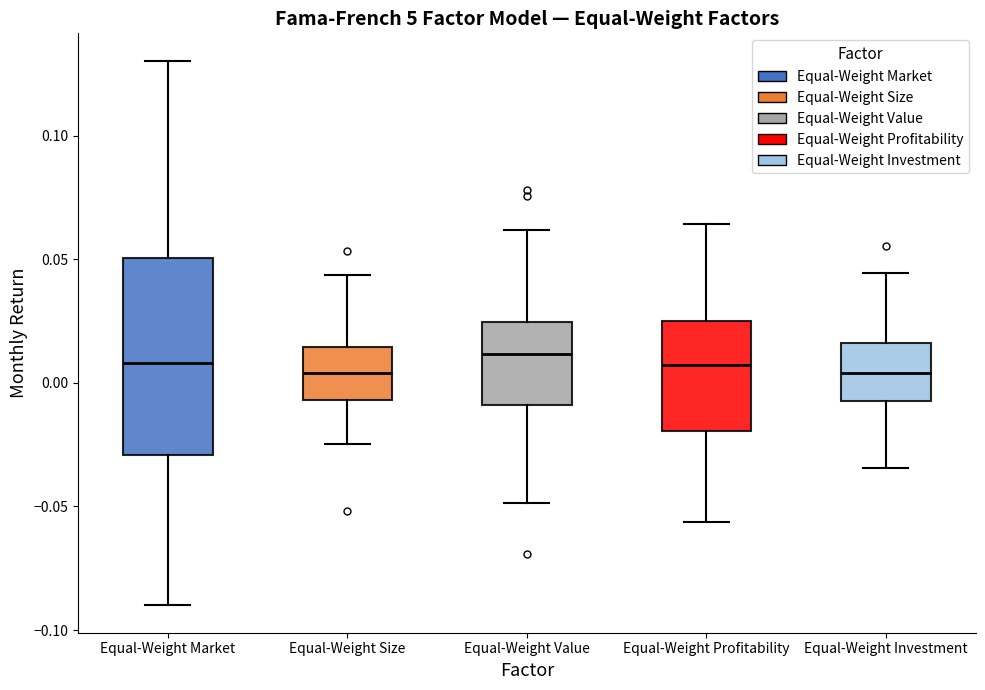

Reading left to right, read every box against the y-axis: the position of its median line, the range the box covers, and the ends of its whiskers. The values are not printed on the chart, so give them approximately, as read against the axis.

Equal-Weight Market: median 0.010, box -0.030 to 0.050, whiskers -0.090 to 0.130
Equal-Weight Size: median 0.005, box -0.005 to 0.015, whiskers -0.025 to 0.045
Equal-Weight Value: median 0.010, box -0.010 to 0.025, whiskers -0.050 to 0.060
Equal-Weight Profitability: median 0.005, box -0.020 to 0.025, whiskers -0.055 to 0.065
Equal-Weight Investment: median 0.005, box -0.005 to 0.015, whiskers -0.035 to 0.045